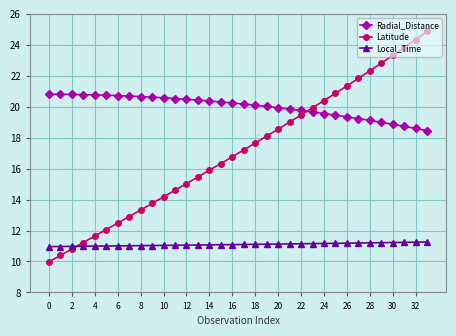

True or false: Local_Time and Radial_Distance intersect in this chart.

False